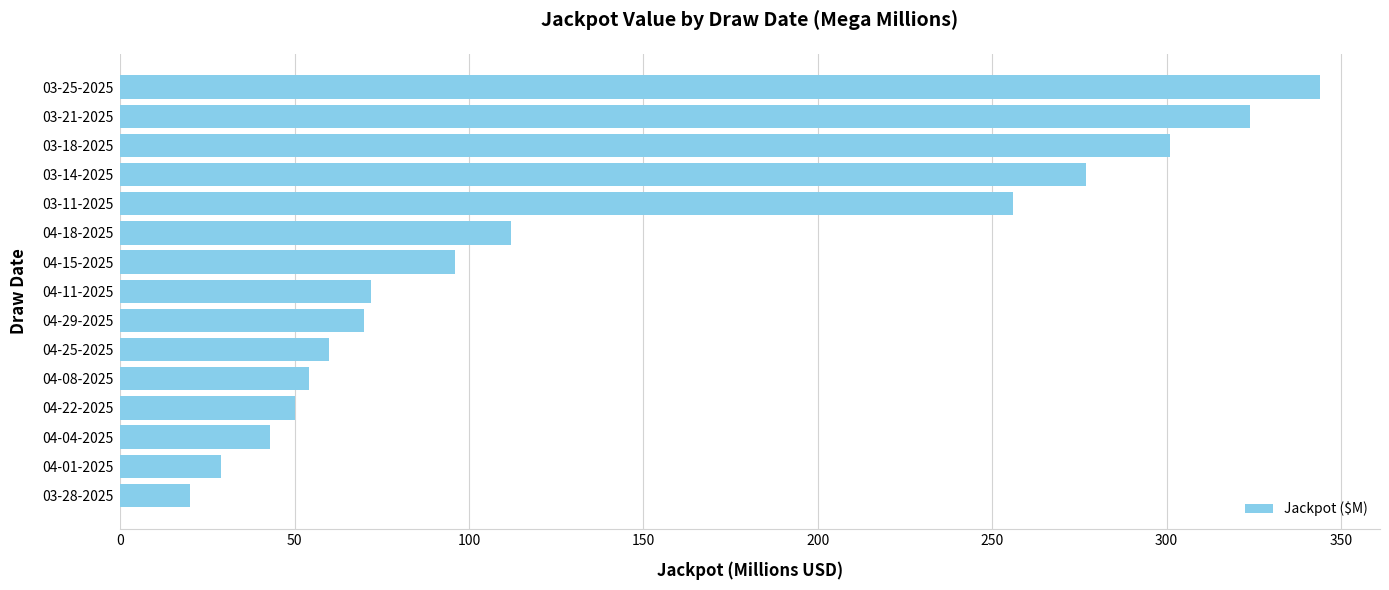

Approximately how many times larger is the value at 04-15-2025 compared to 03-25-2025?

0.3